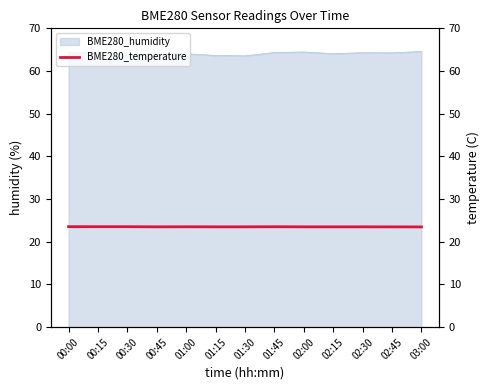

What is the label of the 1st point from the left?

00:00